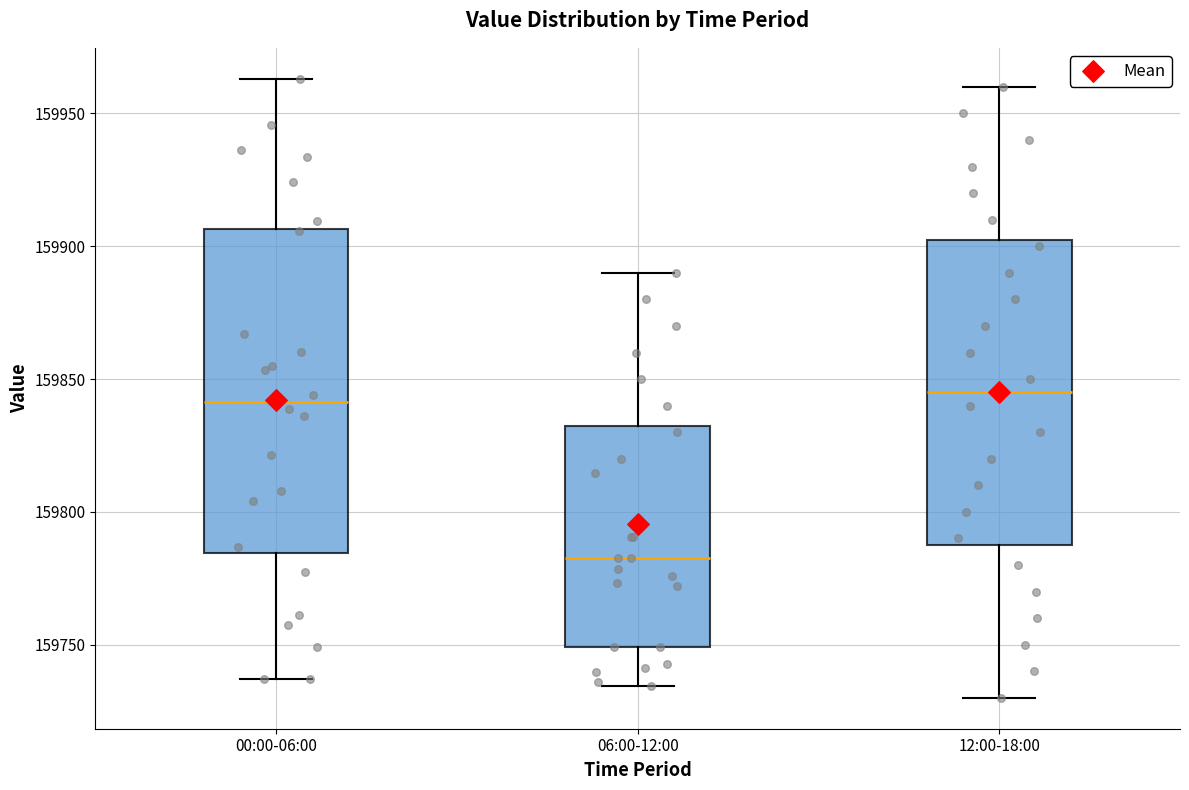

Reading left to right, transcribe this box plot: for each box, give where its median line is, the range the box spans, and where its two whiskers end, as read against the y-axis. The values are not printed on the chart, so give them approximately, as read against the axis.

00:00-06:00: median 159840, box 159785 to 159905, whiskers 159735 to 159965
06:00-12:00: median 159785, box 159750 to 159835, whiskers 159735 to 159890
12:00-18:00: median 159845, box 159790 to 159905, whiskers 159730 to 159960